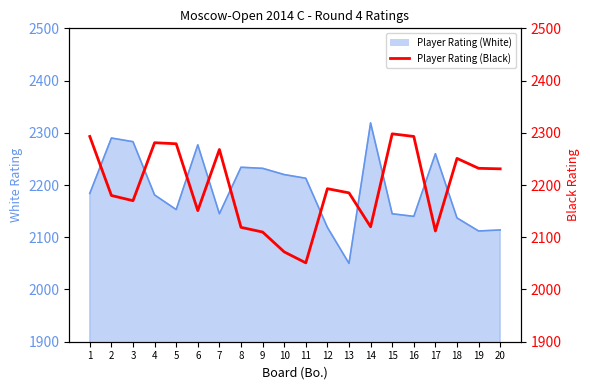

What is the difference between the values at 5 and 13?

94